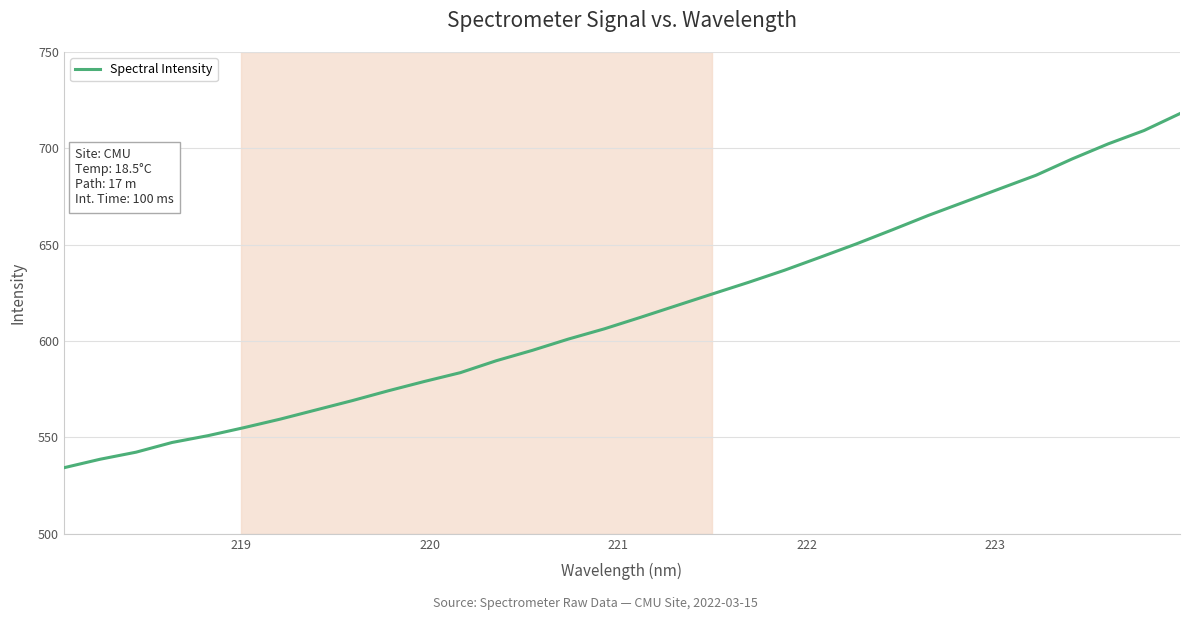

What is the smallest value displayed?

534.3